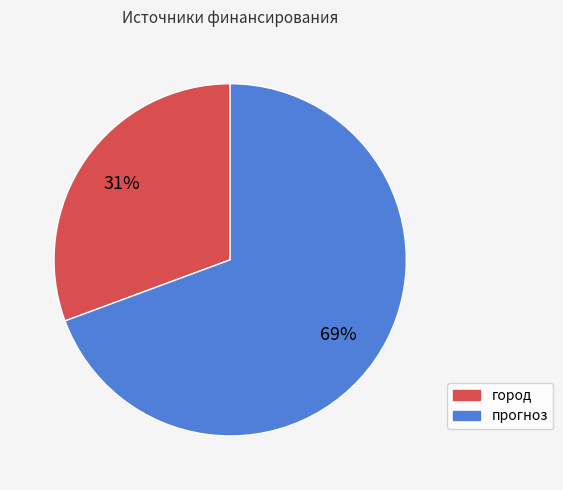

Which category accounts for the majority?

прогноз